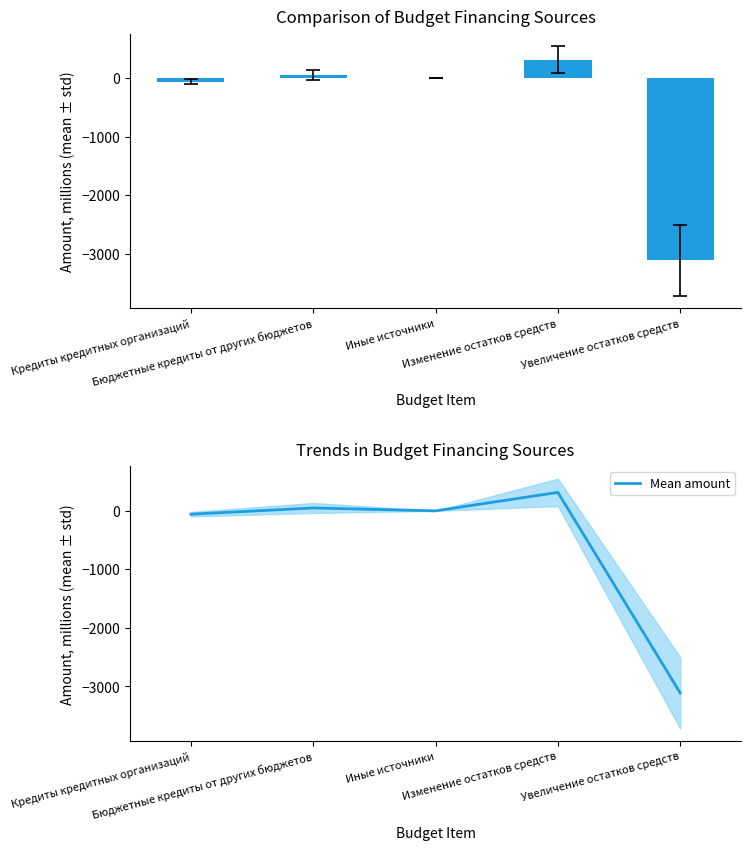

At Бюджетные кредиты от других бюджетов, list the series in order from smallest to largest.

Утверждено (конс. бюджет), Mean amount